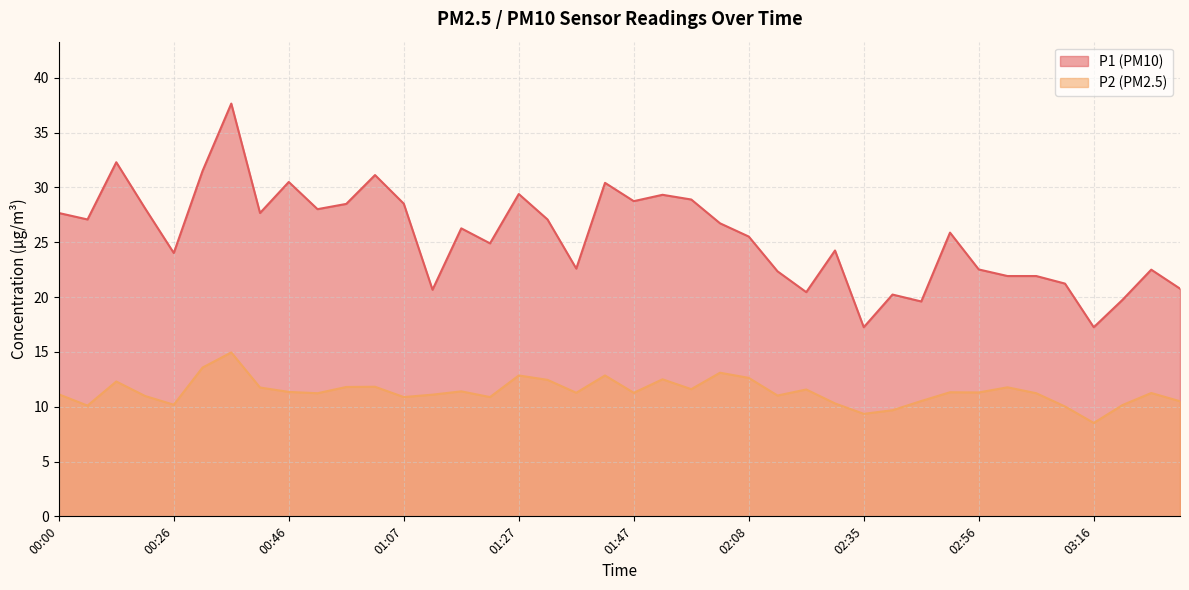

How many lines are shown in the chart?

2